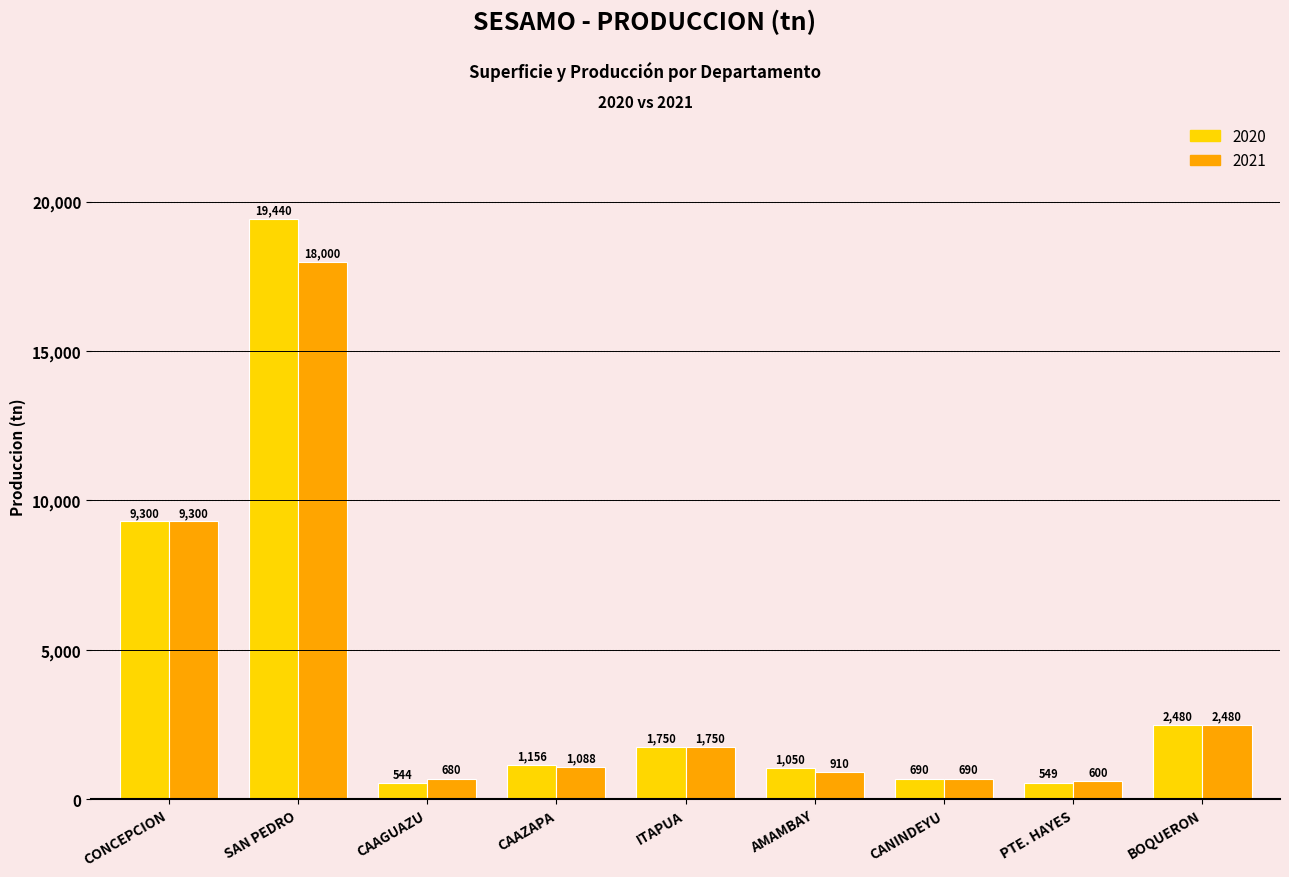

What is the sum of the 2021 values at CONCEPCION and SAN PEDRO?

27300